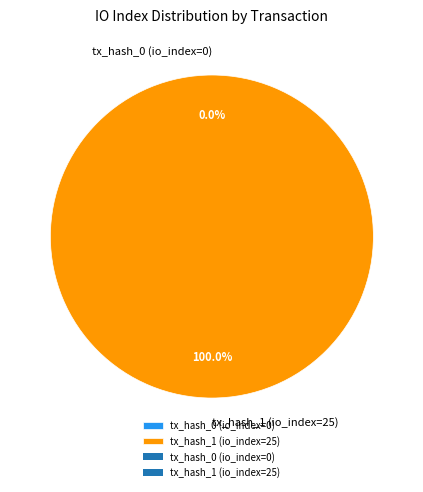

True or false: tx_hash_0 (io_index=0) accounts for 13% of the total.

False